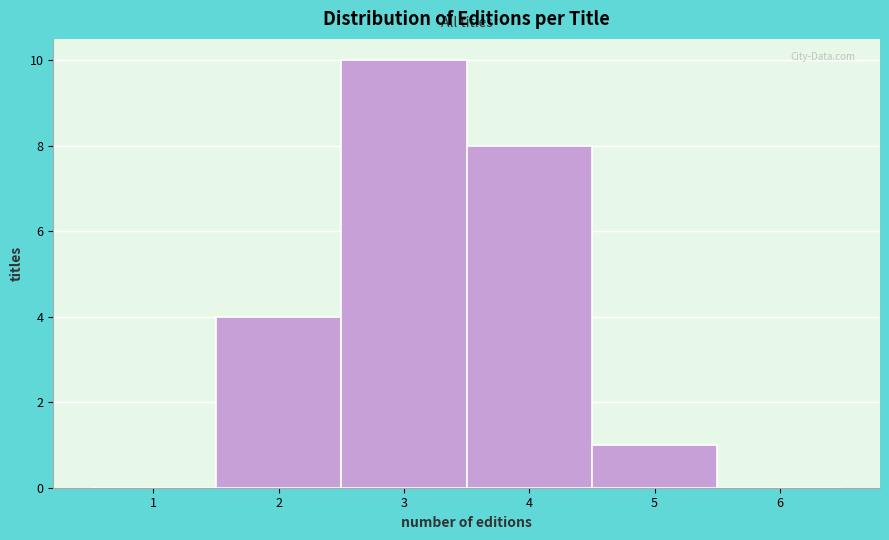

What is the height of the bar covering 4.5 to 5.5 on the x-axis? The values are not printed on the chart, so give them approximately, as read against the axis.

1